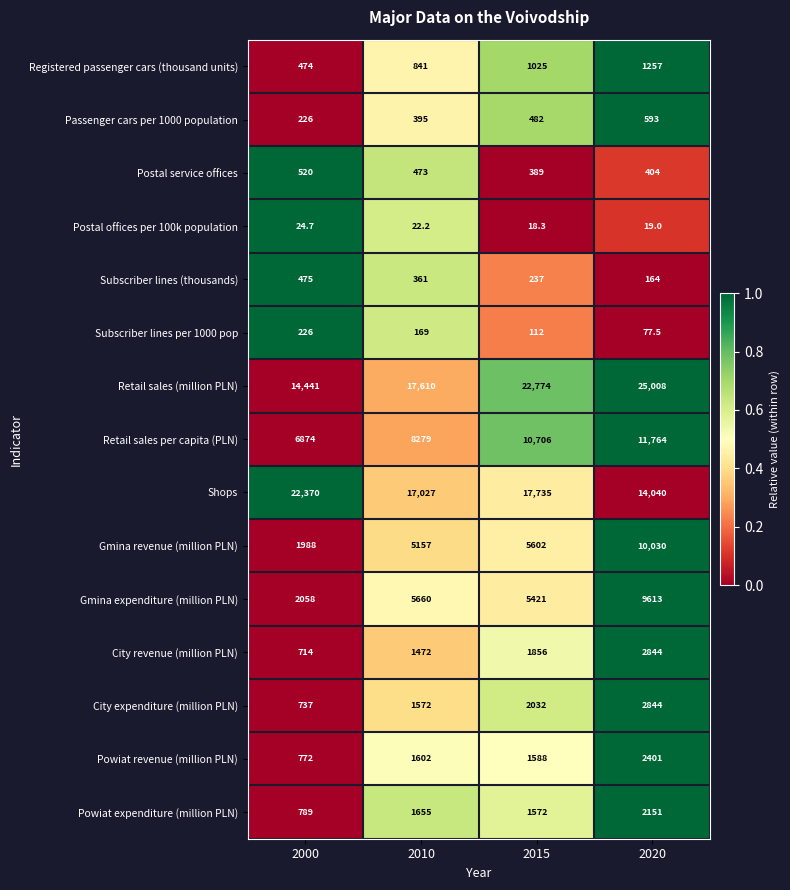

What is the spread (max minus min) of values at 2010?

17587.8